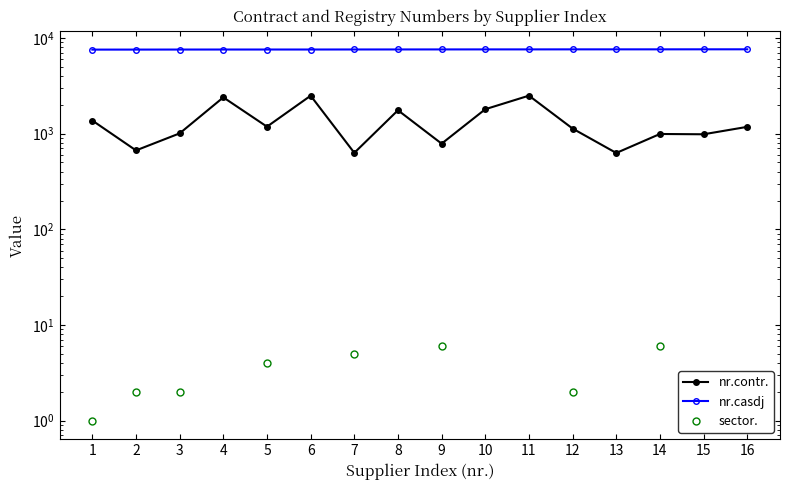

Is this an area chart (filled region under the line)?

No